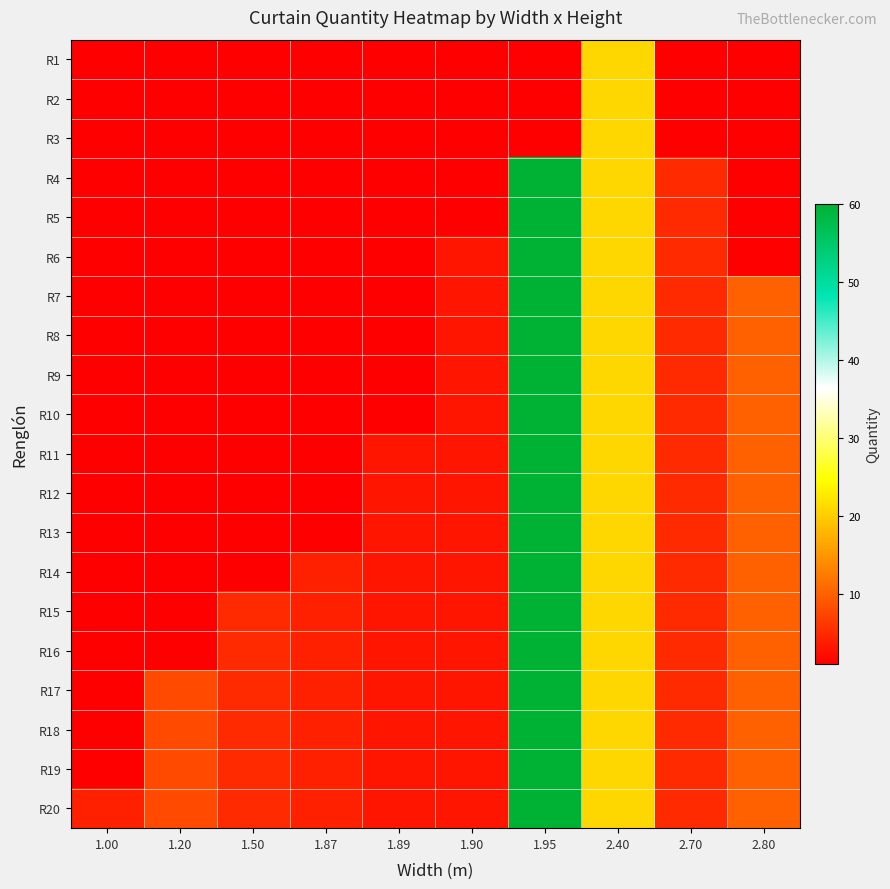

Reading left to right, transcribe all the data shown in this chart.

R1: 1.00=1	1.20=1	1.50=1	1.87=1	1.89=1	1.90=1	1.95=1	2.40=21	2.70=1	2.80=1
R2: 1.00=1	1.20=1	1.50=1	1.87=1	1.89=1	1.90=1	1.95=1	2.40=21	2.70=1	2.80=1
R3: 1.00=1	1.20=1	1.50=1	1.87=1	1.89=1	1.90=1	1.95=1	2.40=21	2.70=1	2.80=1
R4: 1.00=1	1.20=1	1.50=1	1.87=1	1.89=1	1.90=1	1.95=60	2.40=21	2.70=5	2.80=1
R5: 1.00=1	1.20=1	1.50=1	1.87=1	1.89=1	1.90=1	1.95=60	2.40=21	2.70=5	2.80=1
R6: 1.00=1	1.20=1	1.50=1	1.87=1	1.89=1	1.90=3	1.95=60	2.40=21	2.70=5	2.80=1
R7: 1.00=1	1.20=1	1.50=1	1.87=1	1.89=1	1.90=3	1.95=60	2.40=21	2.70=5	2.80=10
R8: 1.00=1	1.20=1	1.50=1	1.87=1	1.89=1	1.90=3	1.95=60	2.40=21	2.70=5	2.80=10
R9: 1.00=1	1.20=1	1.50=1	1.87=1	1.89=1	1.90=3	1.95=60	2.40=21	2.70=5	2.80=10
R10: 1.00=1	1.20=1	1.50=1	1.87=1	1.89=1	1.90=3	1.95=60	2.40=21	2.70=5	2.80=10
R11: 1.00=1	1.20=1	1.50=1	1.87=1	1.89=3	1.90=3	1.95=60	2.40=21	2.70=5	2.80=10
R12: 1.00=1	1.20=1	1.50=1	1.87=1	1.89=3	1.90=3	1.95=60	2.40=21	2.70=5	2.80=10
R13: 1.00=1	1.20=1	1.50=1	1.87=1	1.89=3	1.90=3	1.95=60	2.40=21	2.70=5	2.80=10
R14: 1.00=1	1.20=1	1.50=1	1.87=4	1.89=3	1.90=3	1.95=60	2.40=21	2.70=5	2.80=10
R15: 1.00=1	1.20=1	1.50=5	1.87=4	1.89=3	1.90=3	1.95=60	2.40=21	2.70=5	2.80=10
R16: 1.00=1	1.20=1	1.50=5	1.87=4	1.89=3	1.90=3	1.95=60	2.40=21	2.70=5	2.80=10
R17: 1.00=1	1.20=8	1.50=5	1.87=4	1.89=3	1.90=3	1.95=60	2.40=21	2.70=5	2.80=10
R18: 1.00=1	1.20=8	1.50=5	1.87=4	1.89=3	1.90=3	1.95=60	2.40=21	2.70=5	2.80=10
R19: 1.00=1	1.20=8	1.50=5	1.87=4	1.89=3	1.90=3	1.95=60	2.40=21	2.70=5	2.80=10
R20: 1.00=4	1.20=8	1.50=5	1.87=4	1.89=3	1.90=3	1.95=60	2.40=21	2.70=5	2.80=10